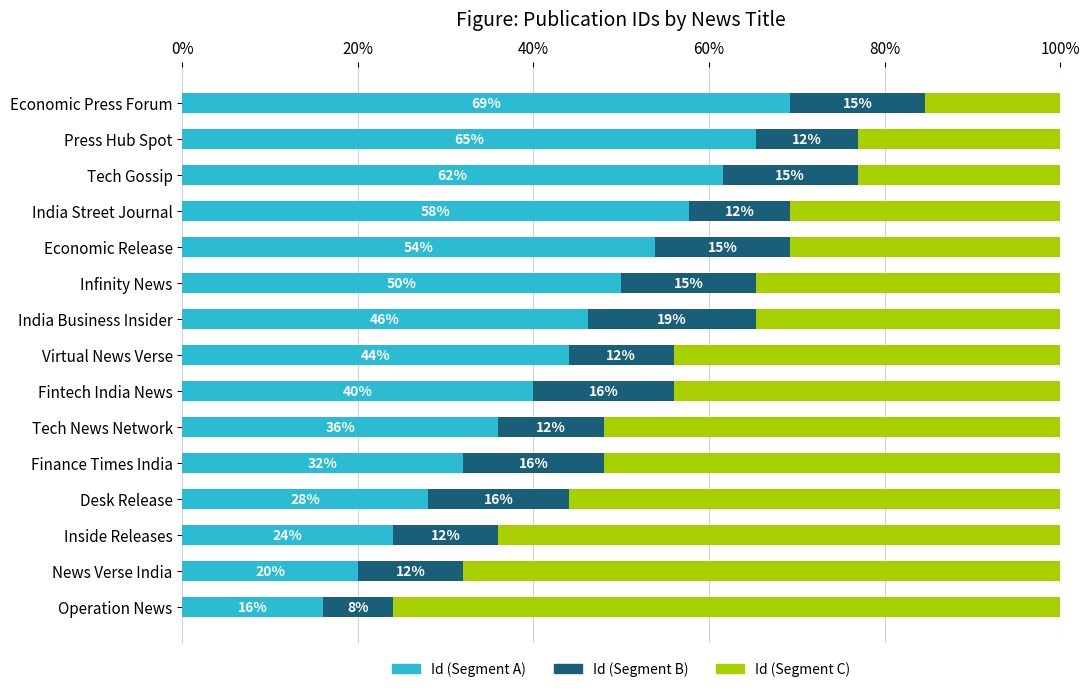

Reading right to left, extract all data points from this chart.

Id (Segment A): 0.7	0.7	0.6	0.6	0.5	0.5	0.5	0.4	0.4	0.4	0.3	0.3	0.2	0.2	0.2
Id (Segment B): 0.2	0.1	0.2	0.1	0.2	0.2	0.2	0.1	0.2	0.1	0.2	0.2	0.1	0.1	0.1
Id (Segment C): 0.2	0.2	0.2	0.3	0.3	0.3	0.3	0.4	0.4	0.5	0.5	0.6	0.6	0.7	0.8